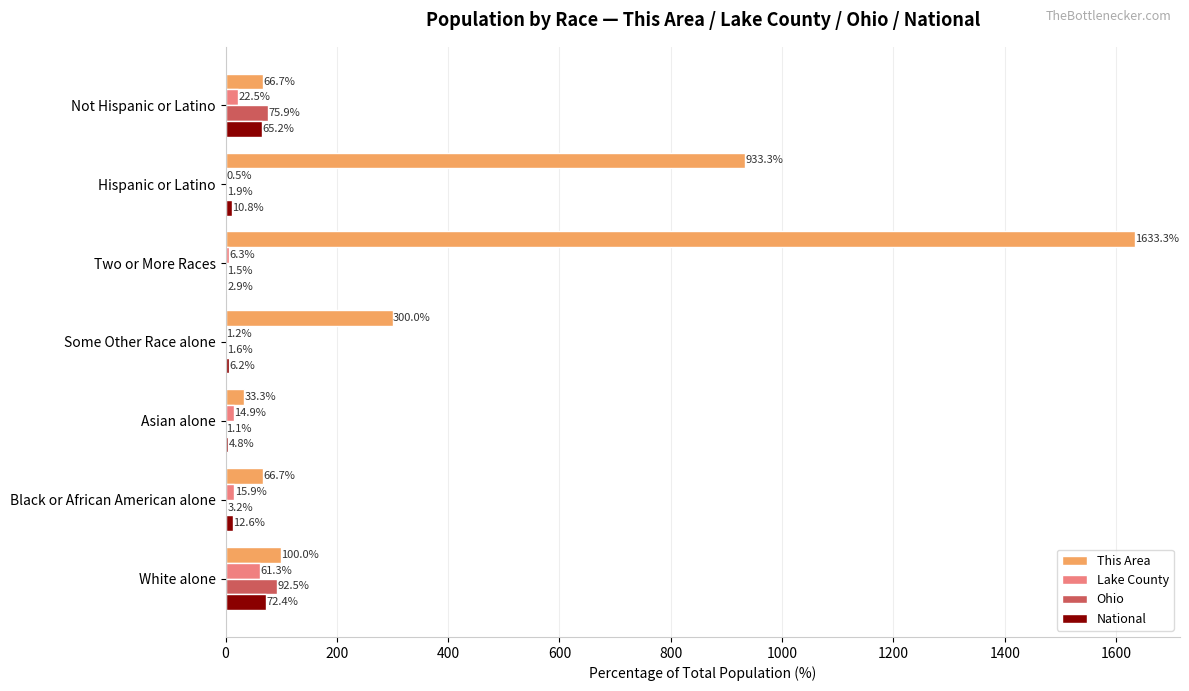

The value of This Area at Some Other Race alone is 89.3. True or false?

False